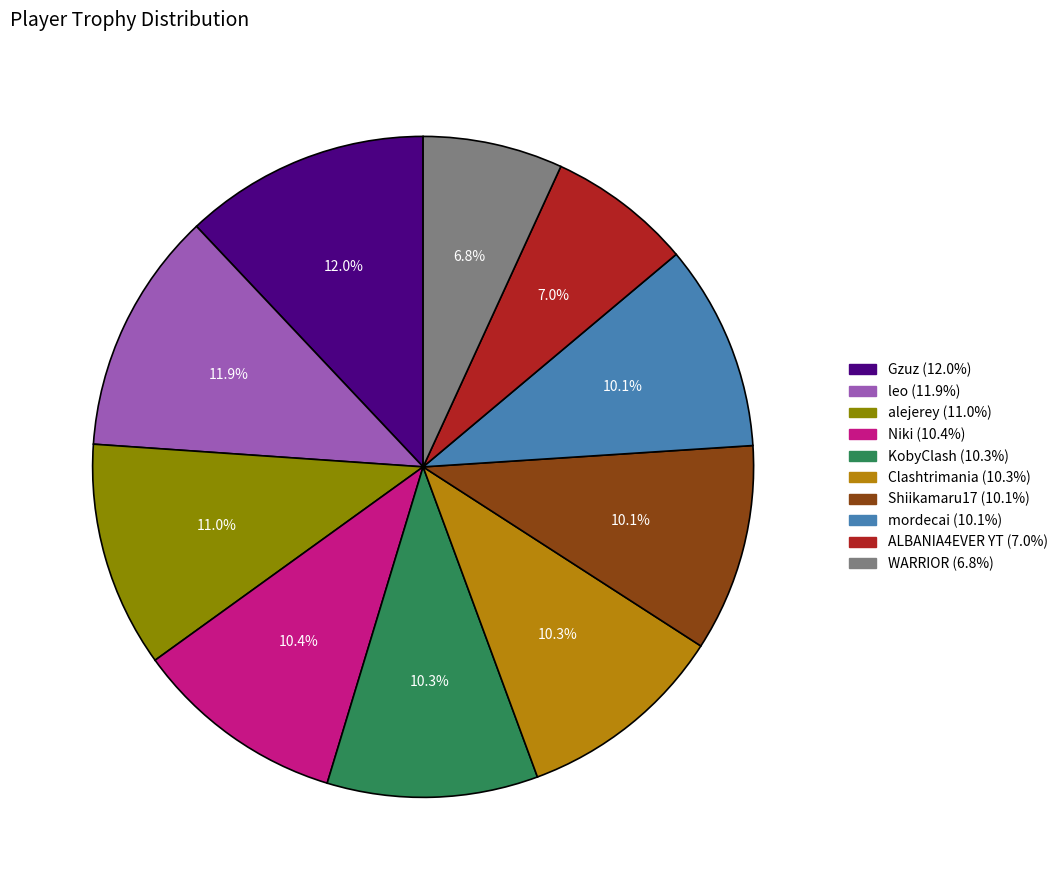

What percentage is the mordecai slice, to the nearest percent?

10%